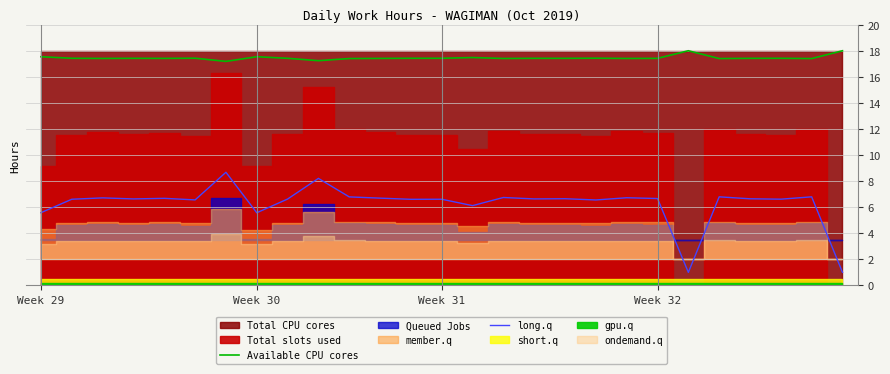

True or false: Available CPU cores and long.q intersect in this chart.

False